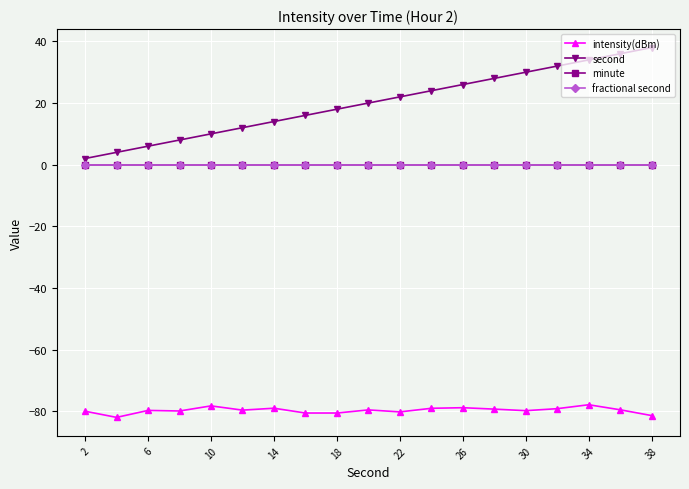

True or false: intensity(dBm) and second intersect in this chart.

False